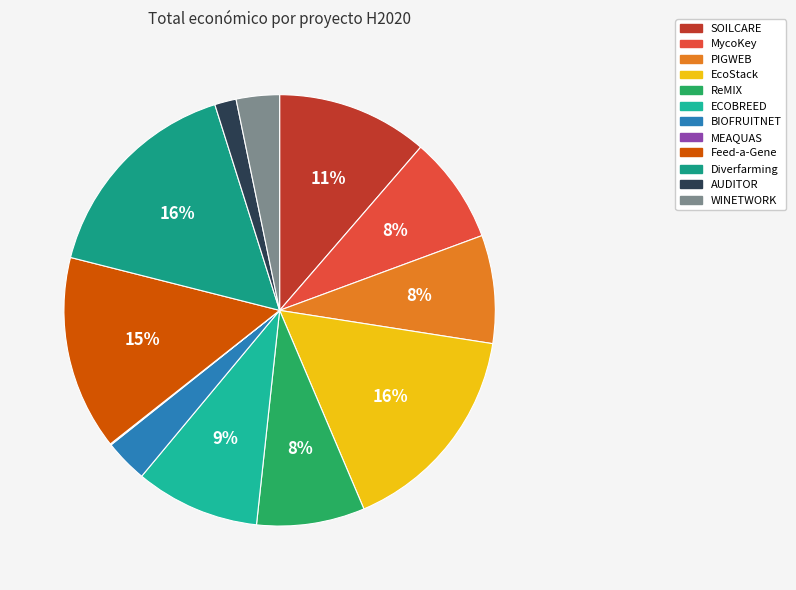

The MycoKey slice represents 8% of the pie. True or false?

True